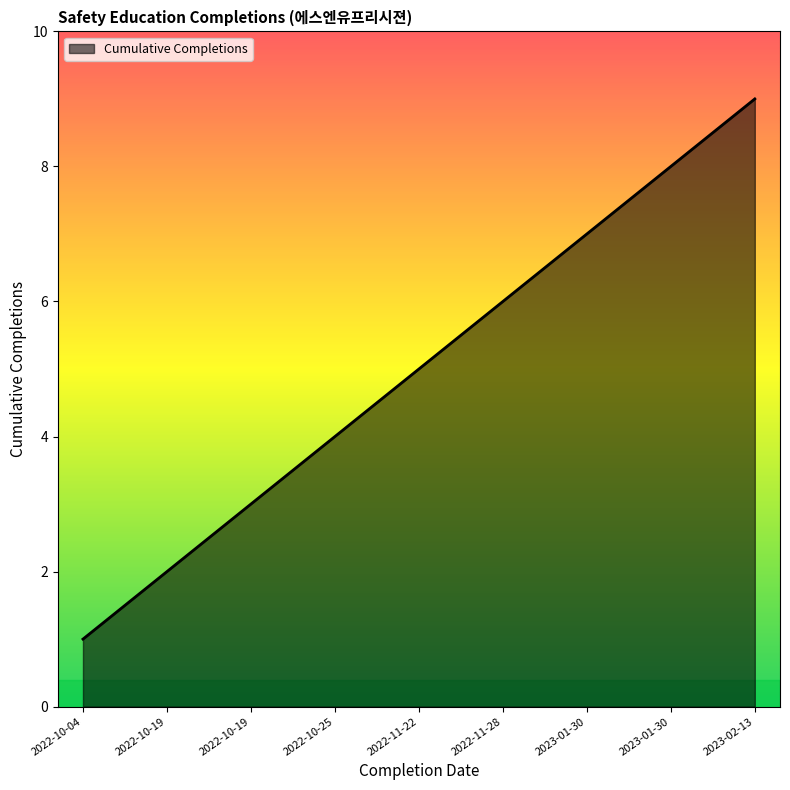

How many lines are shown in the chart?

1